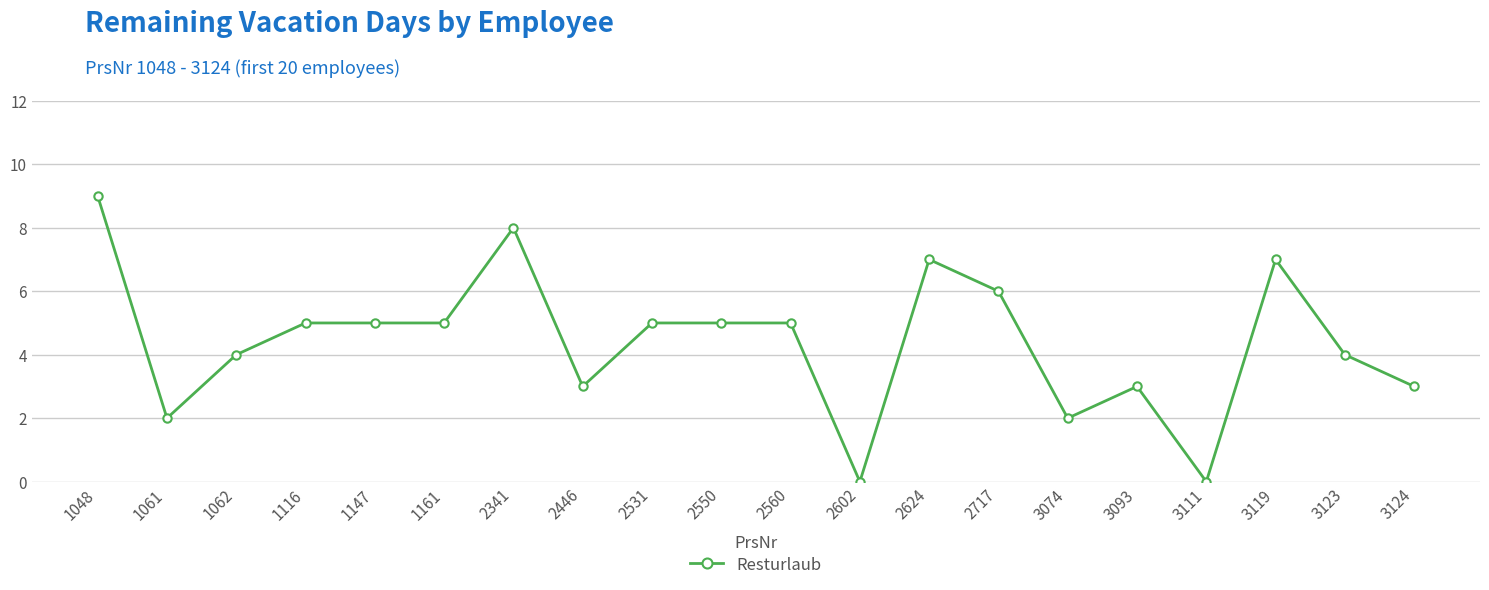

How many data points does each series have?

20